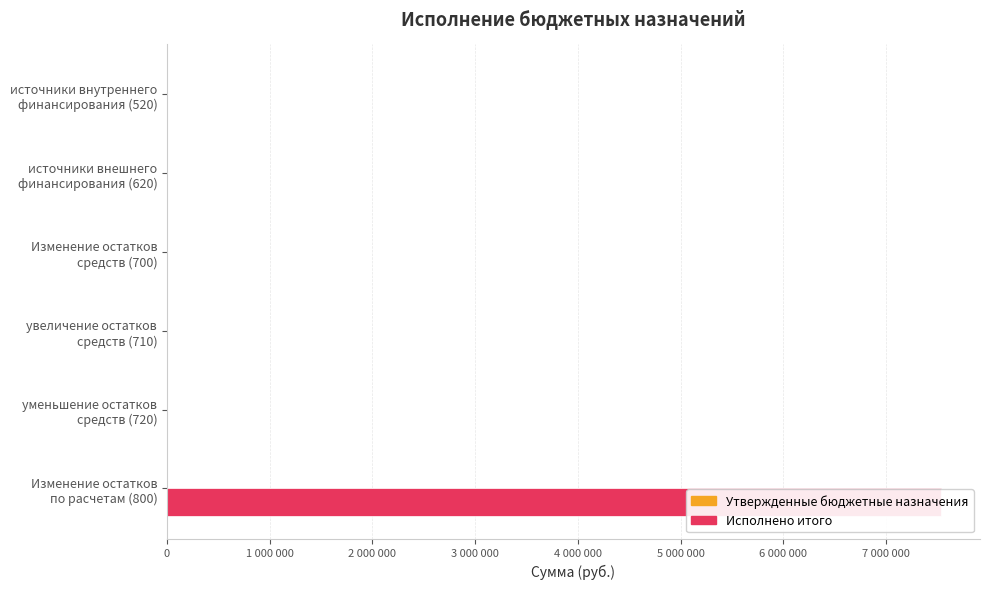

At how many categories does at least one series exceed 4789713?

1